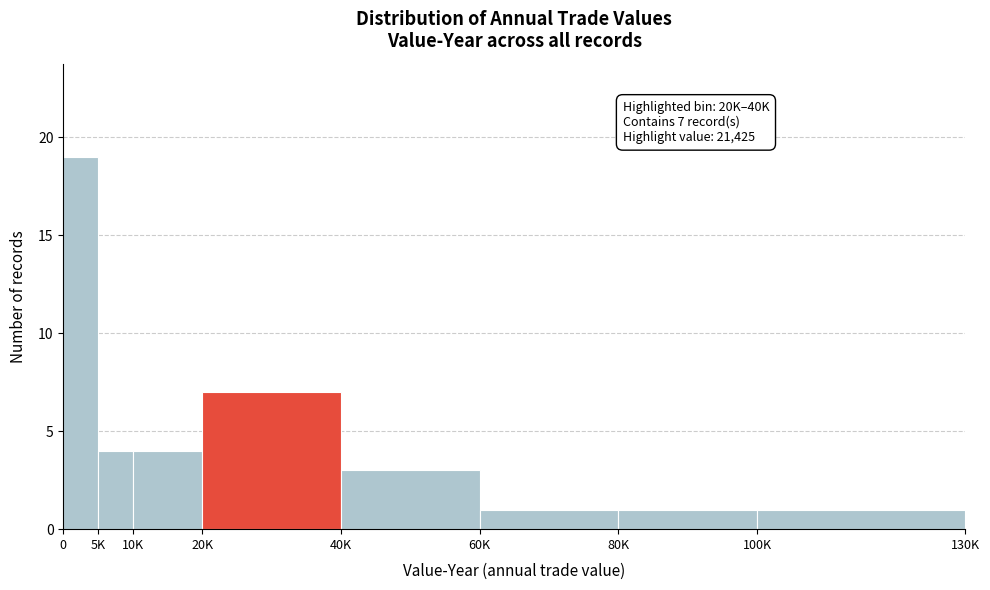

Reading right to left, list all the values displayed in this chart.

100K=1	80K=1	60K=1	40K=3	20K=7	10K=4	5K=4	0=19